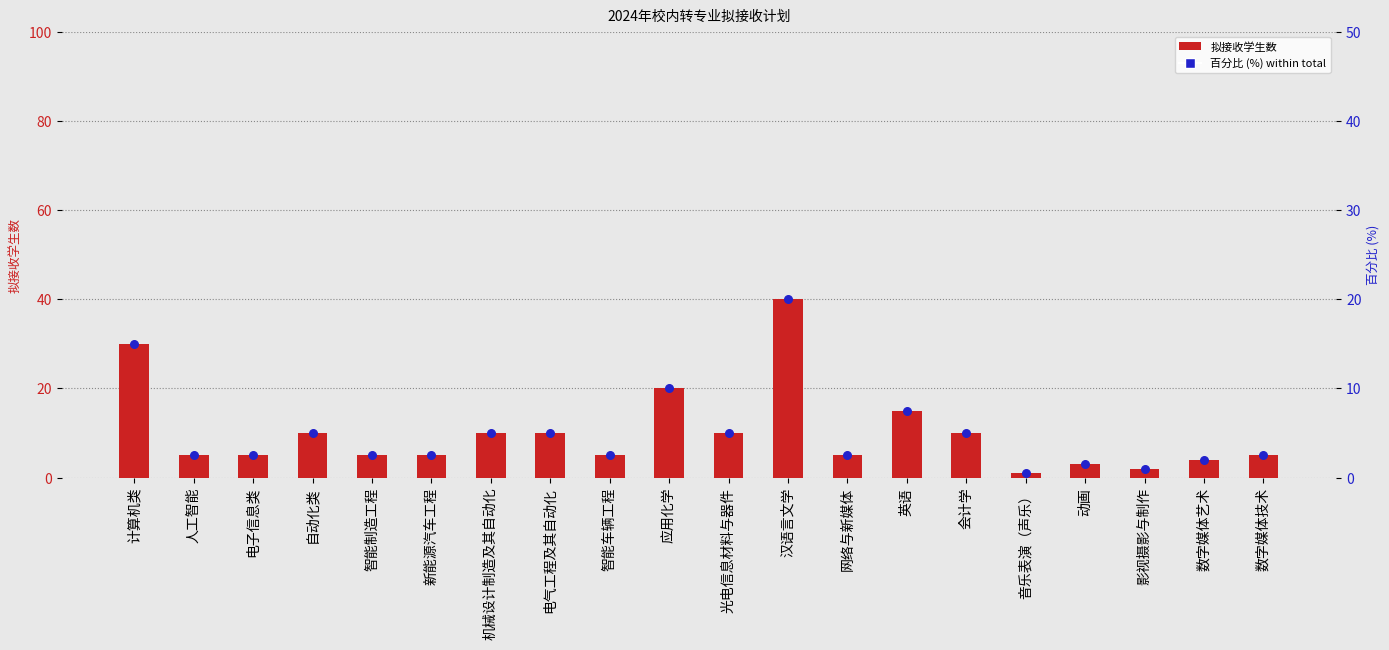

Which series reaches the minimum Y coordinate?

百分比 (%) within total